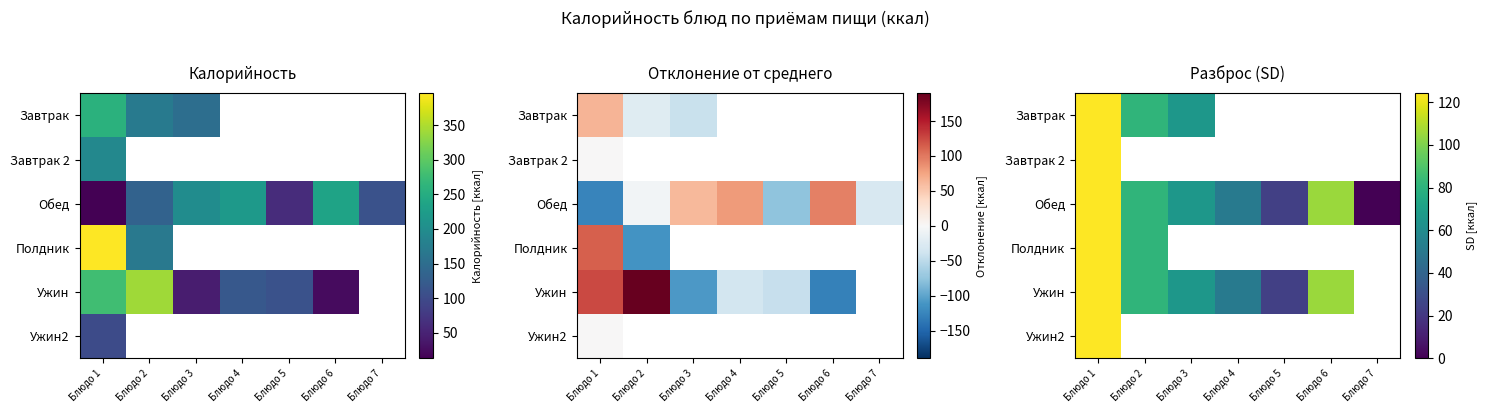

Count the number of categories in the chart.

7